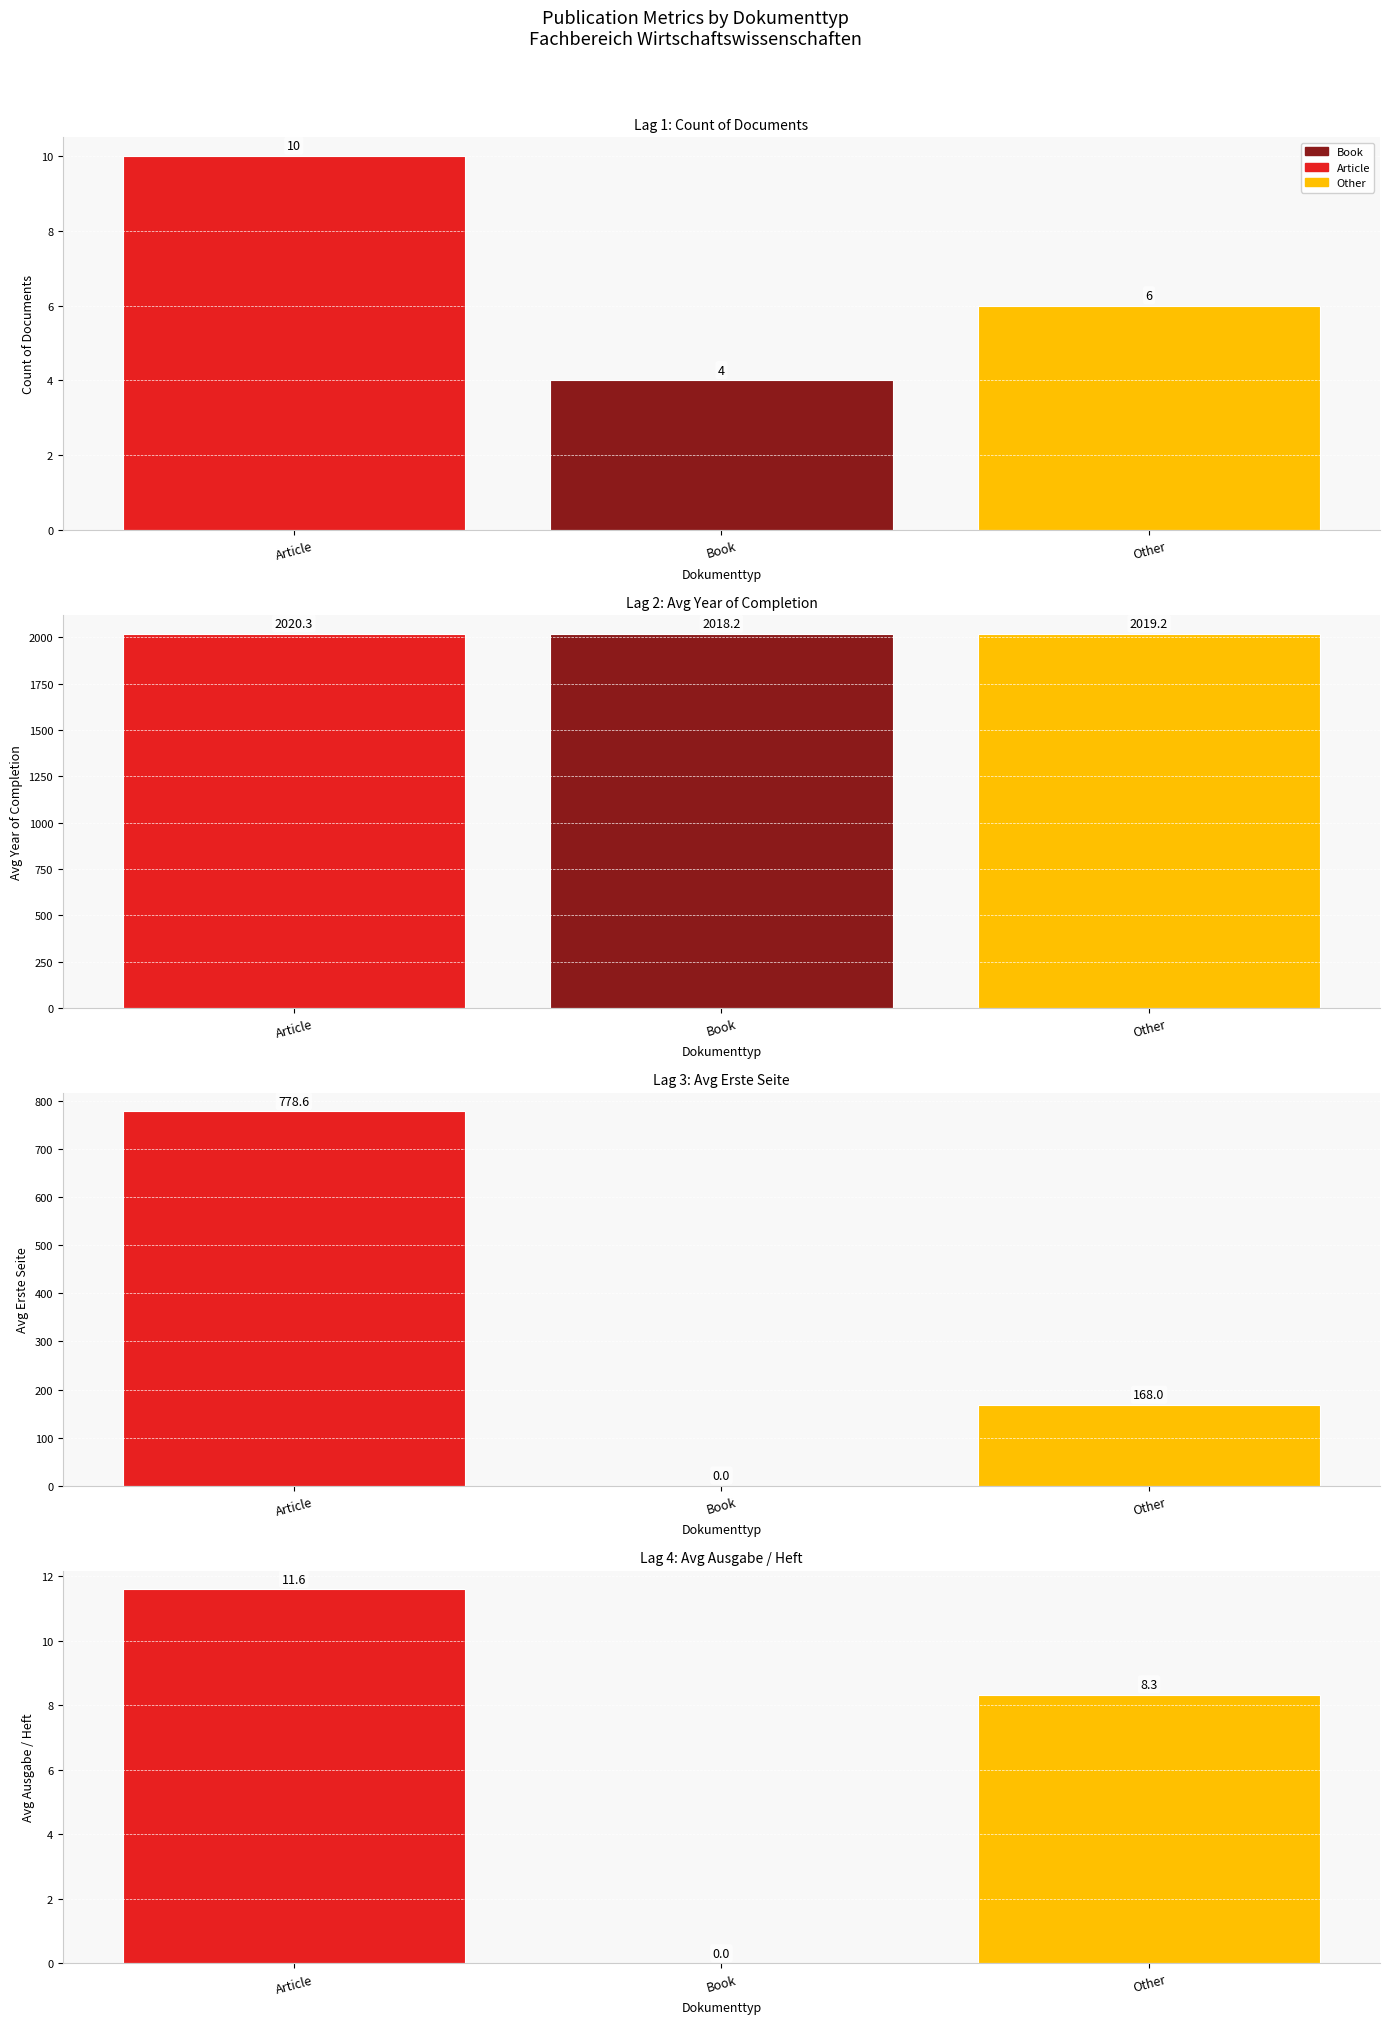

Where is Ausgabe / Heft nearest to the value 5?

Other